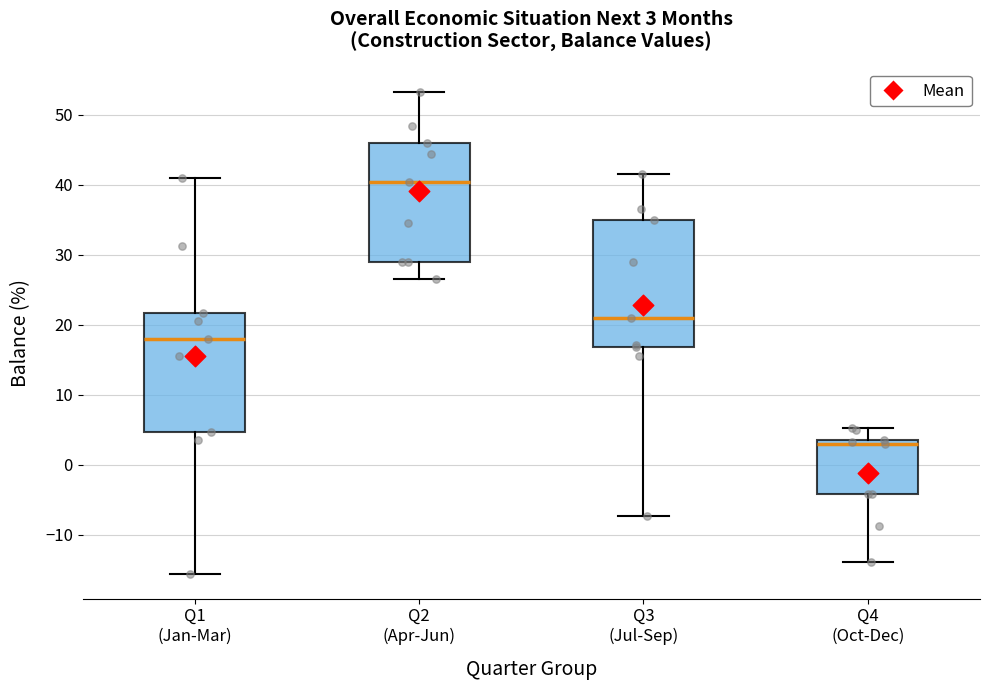

Which box's median line is the lowest?

Q4 (Oct-Dec)